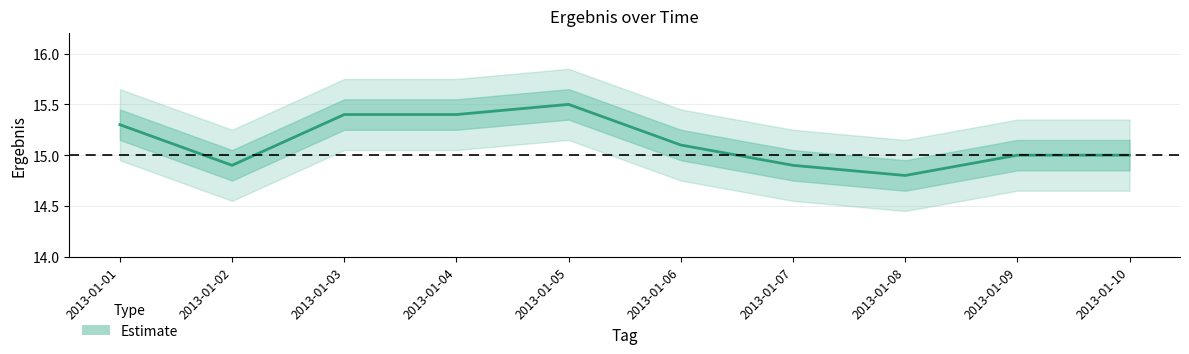

What is the ratio of the value at 2013-01-10 to the value at 2013-01-07?

1.0